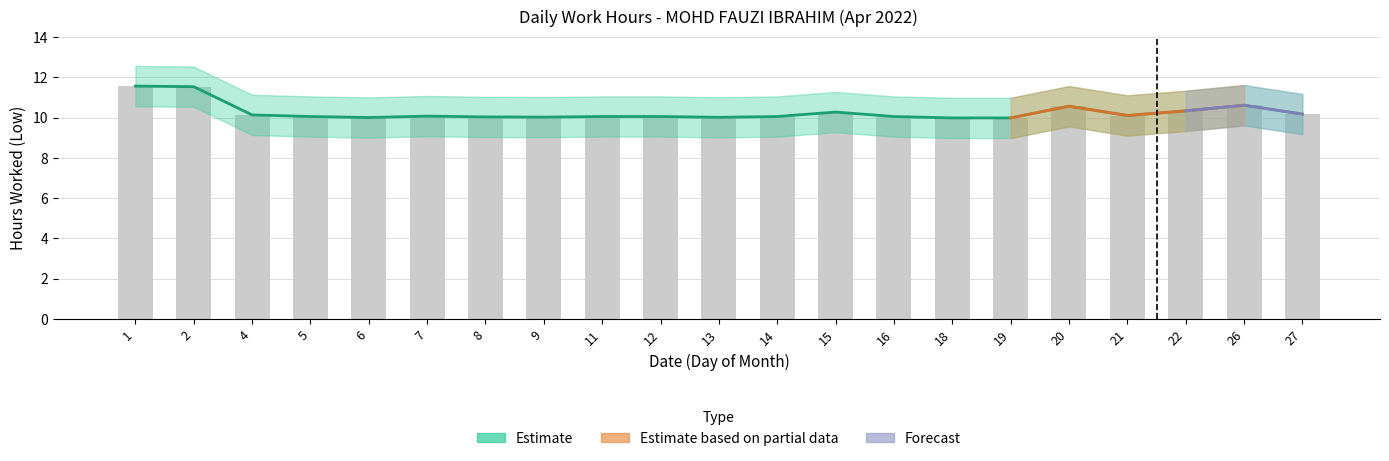

At which category is the sum across all series the highest?

1